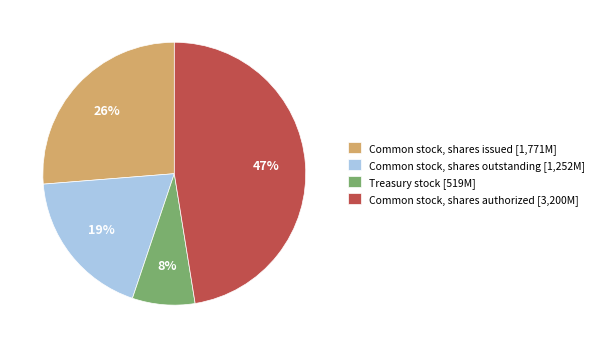

Count the number of slices in the pie.

4